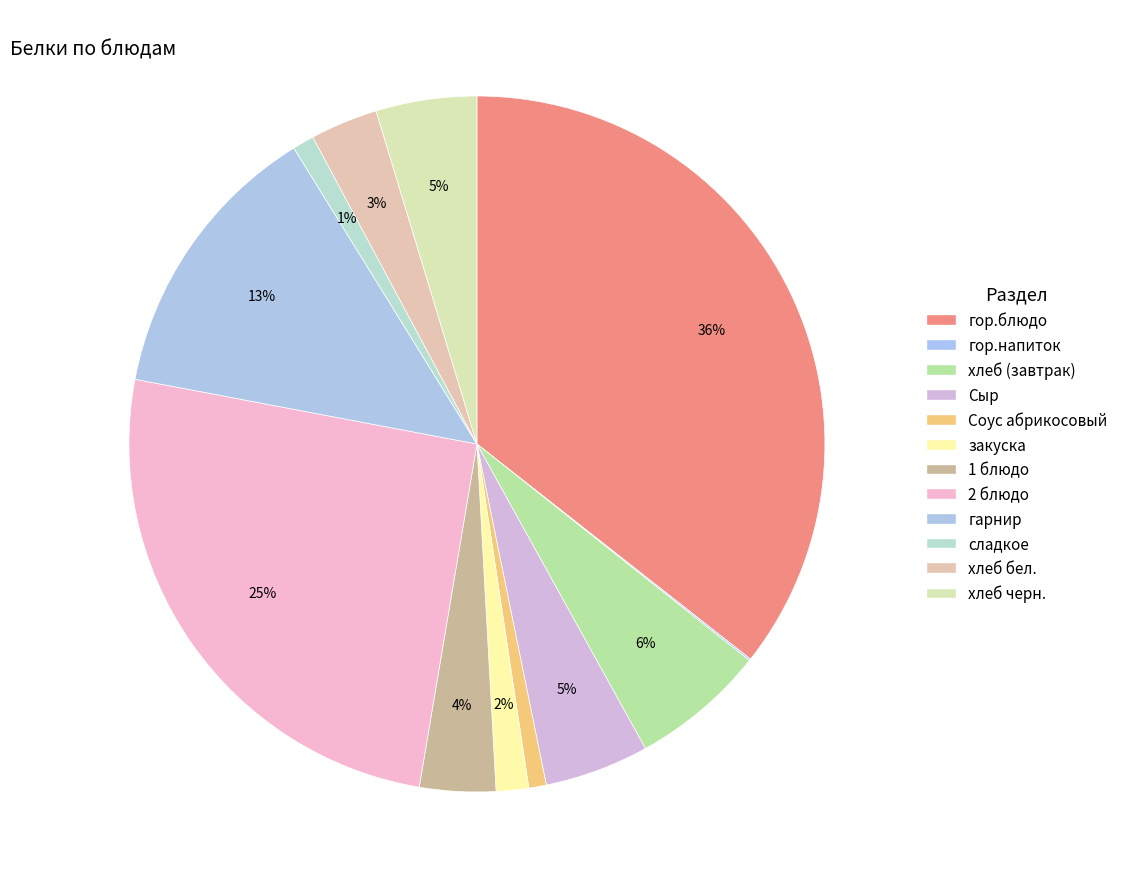

To the nearest percent, what is the difference between the Сыр and сладкое slice percentages?

4%